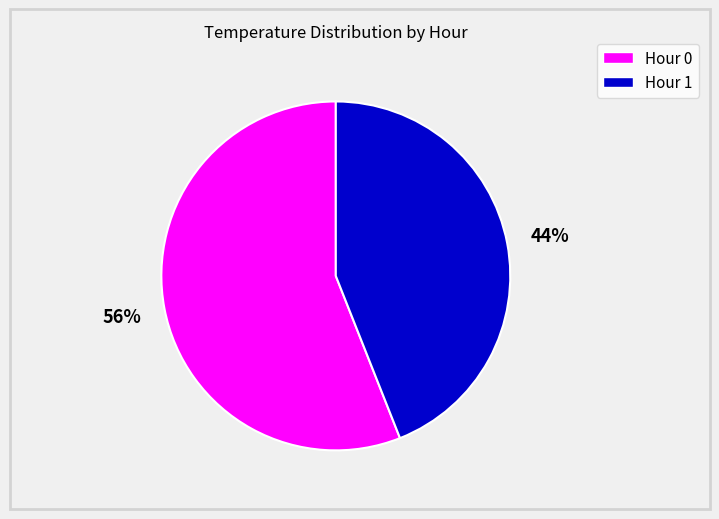

Rank the categories by value from highest to lowest.

Hour 0, Hour 1